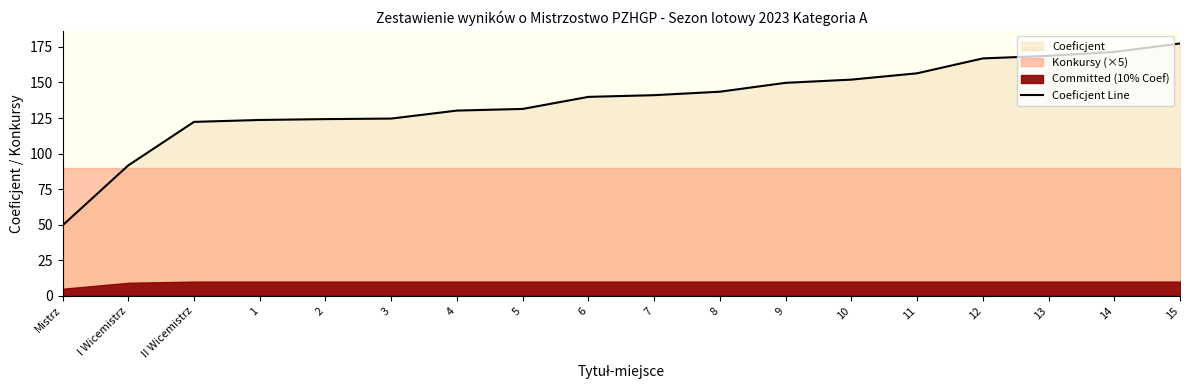

What is the sum of the values at 10 and I Wicemistrz?

243.7